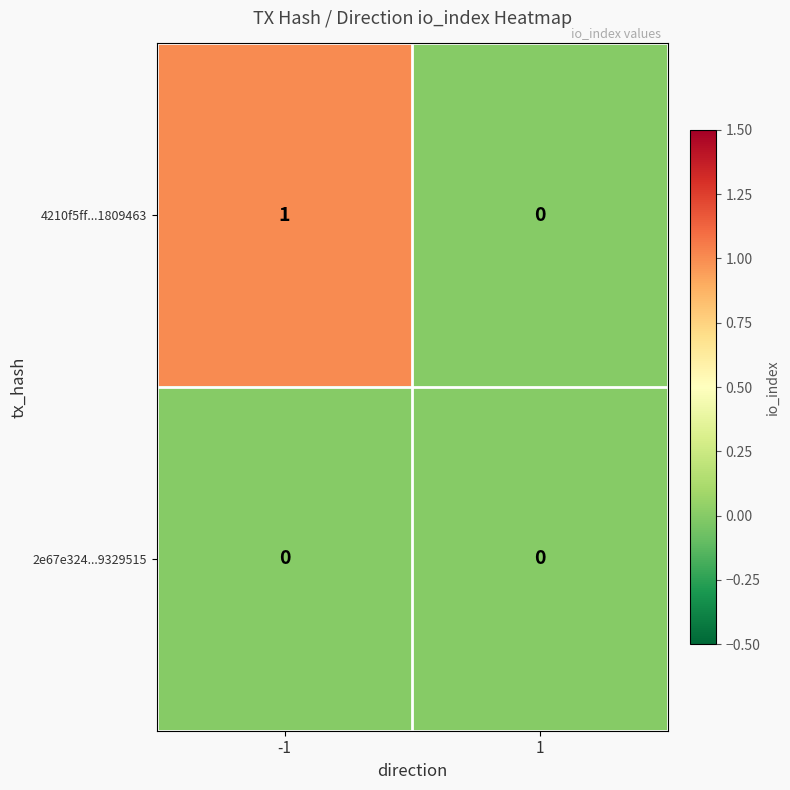

Rank the series by their average value, from lowest to highest.

2e67e324...9329515, 4210f5ff...1809463